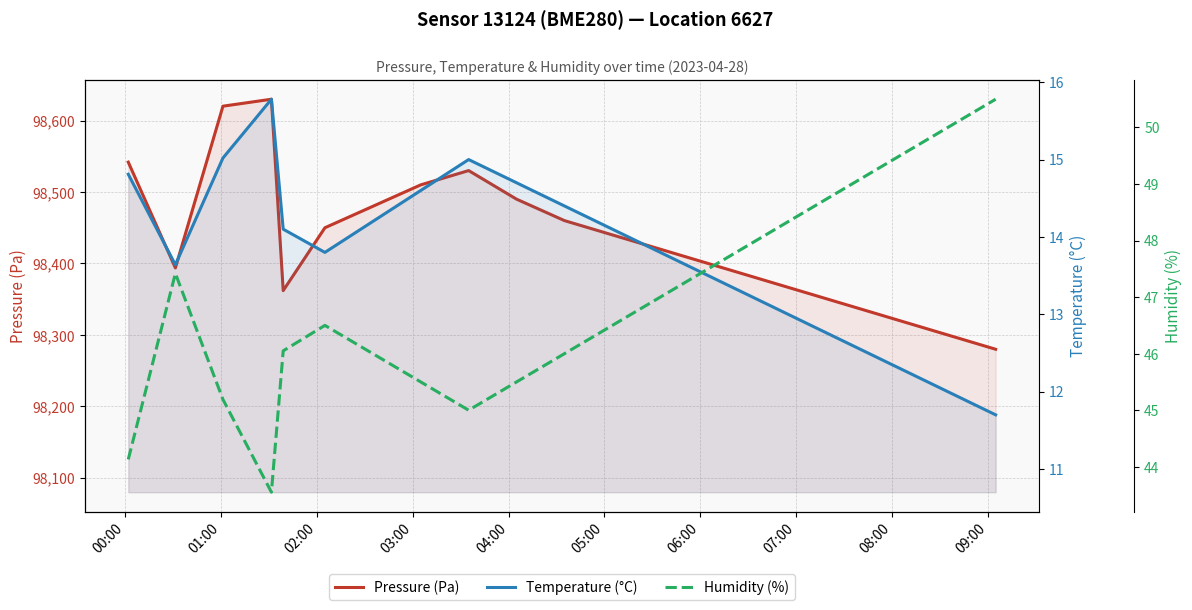

What are all the series names shown in the legend?

pressure, temperature, humidity